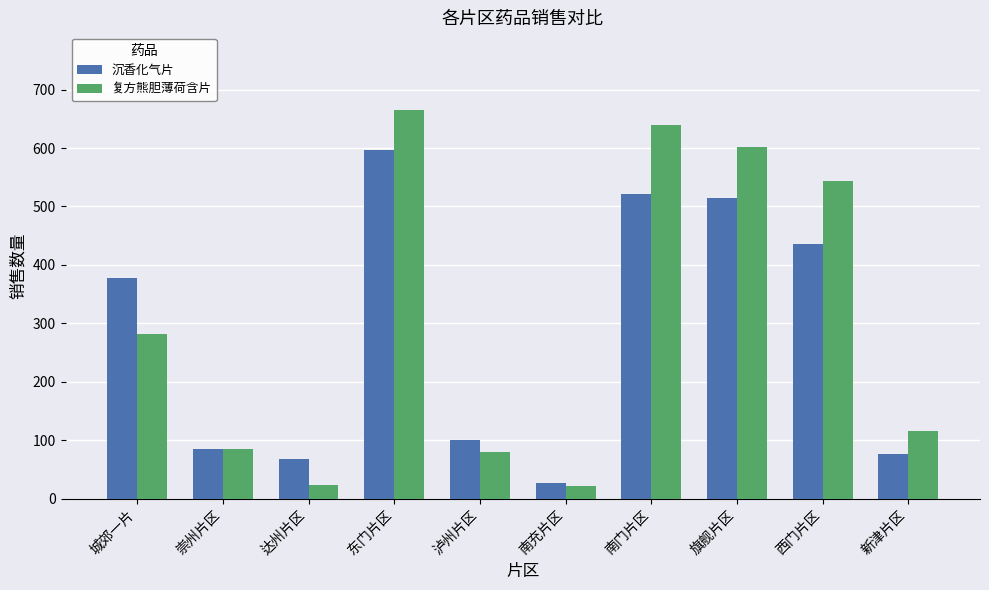

List the series in order of their peak value, highest first.

复方熊胆薄荷含片, 沉香化气片